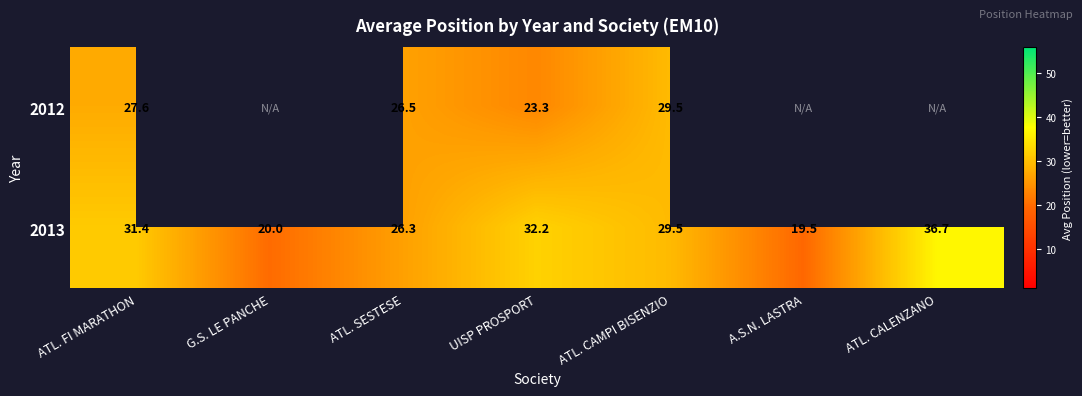

Where does the 2013 series first go above 29?

ATL. FI MARATHON